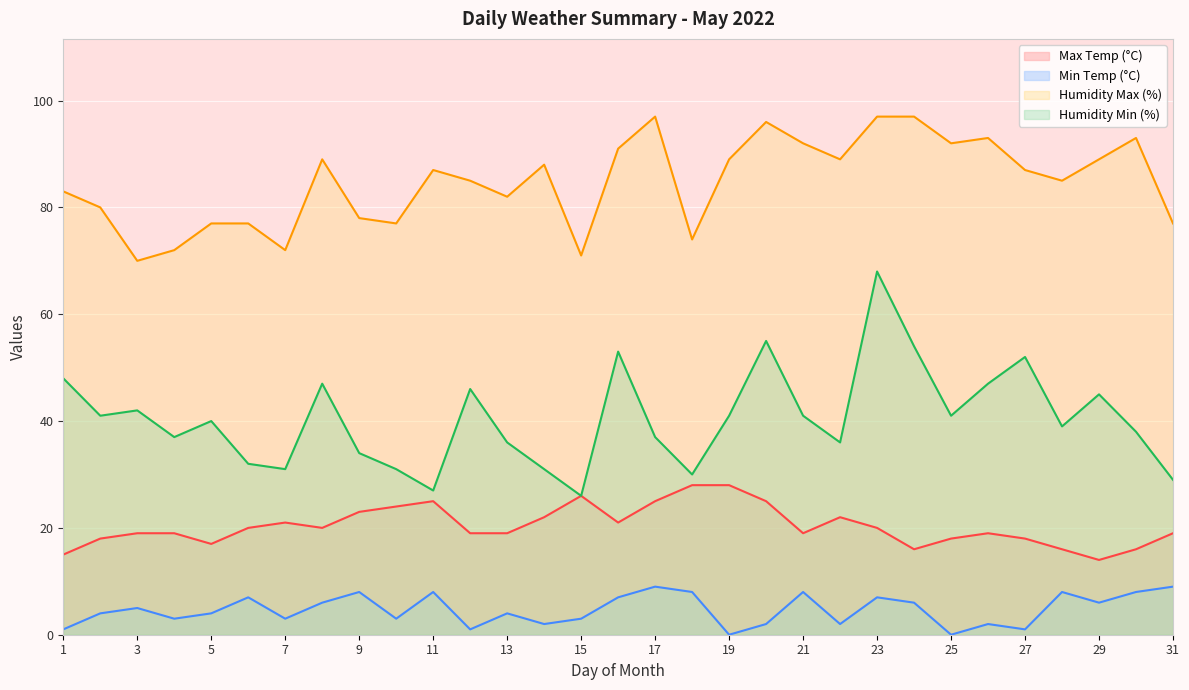

How many values in the Max Temp (°C) series are below 19?

9